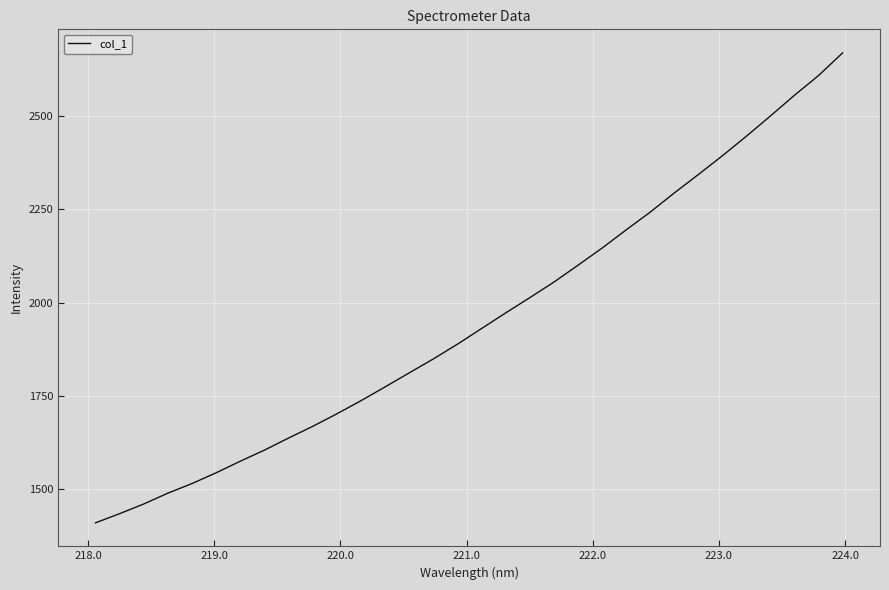

What is the sum of all values?

62569.0